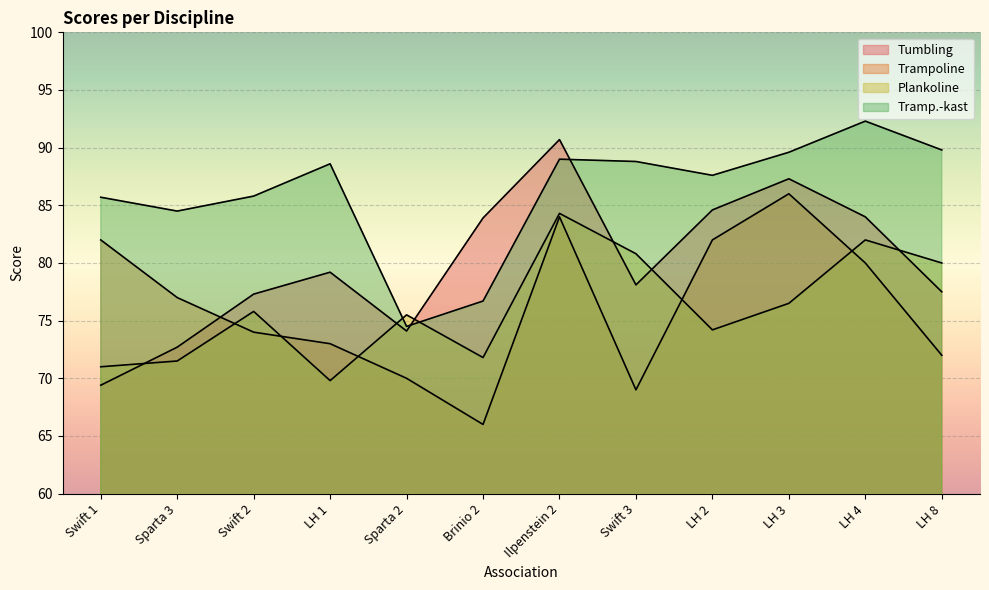

What is the average value of the Tumbling series?

79.9